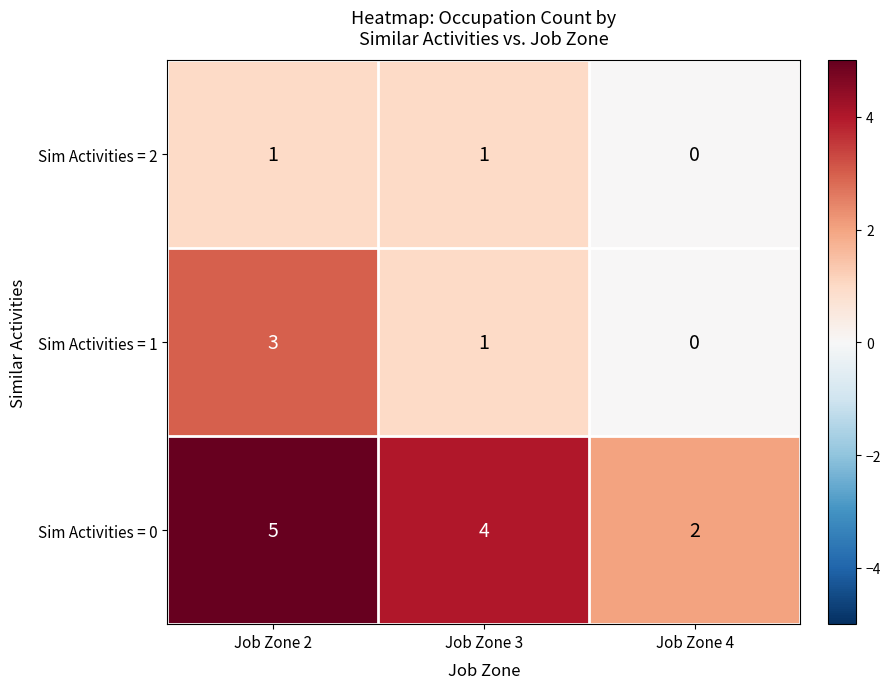

What is the sum of the Sim Activities = 0 values at Job Zone 3 and Job Zone 4?

6